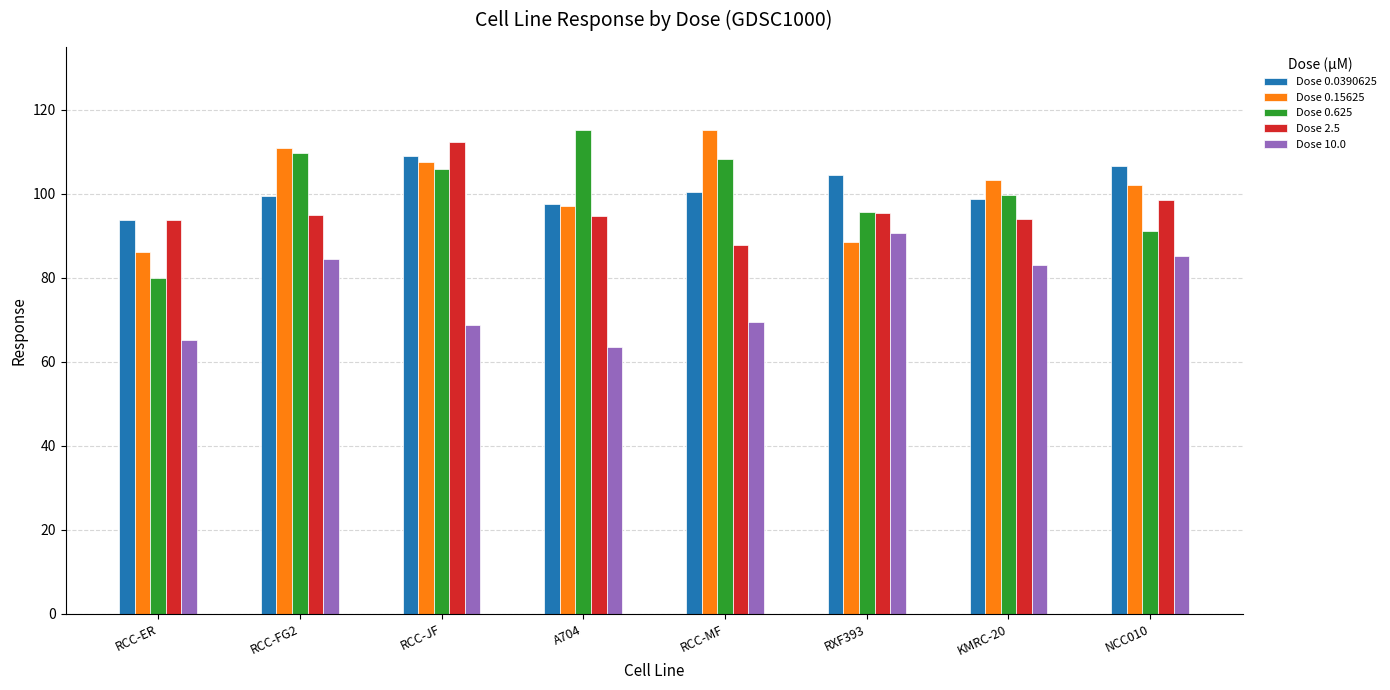

What is the approximate value of Dose 0.625 at RCC-FG2?

109.8